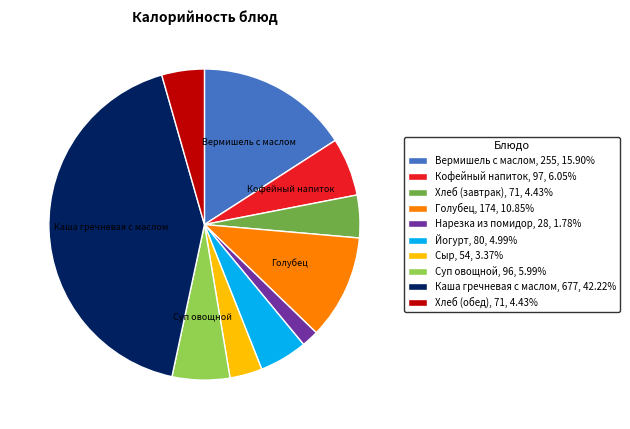

Is the sum of Нарезка из помидор, 28, 1.78% and Суп овощной, 96, 5.99% greater than half?

No